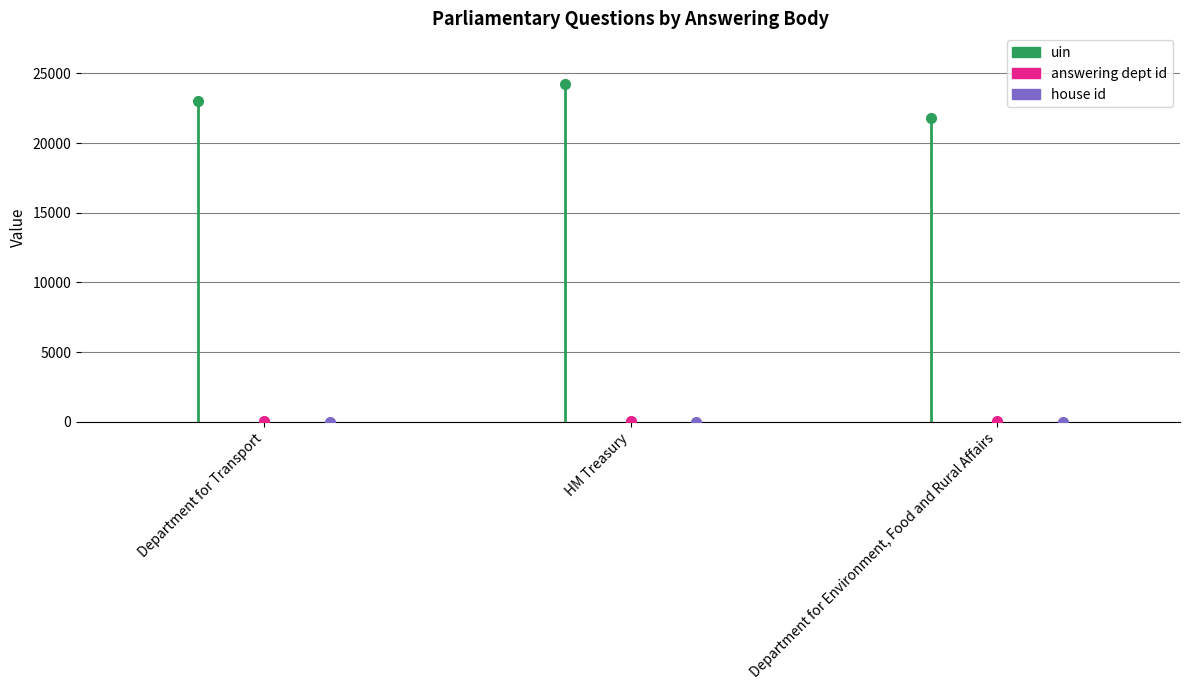

Which series has the largest range (max minus min)?

uin